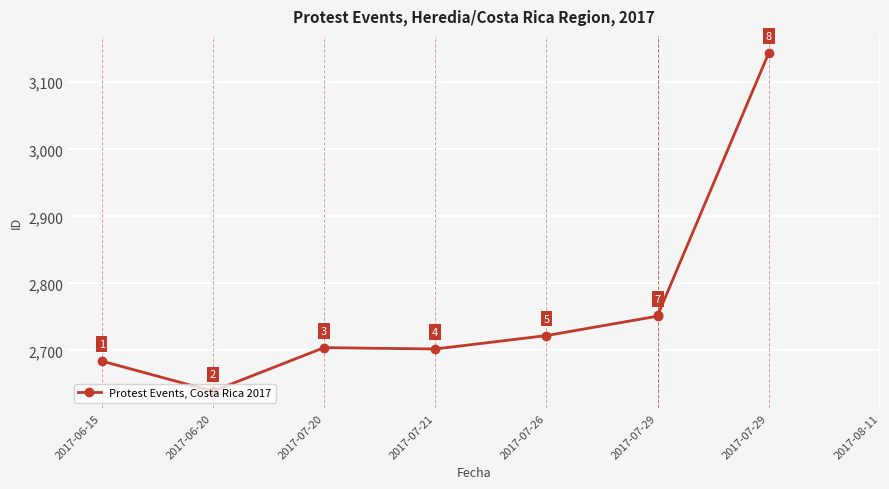

Read the value at 2017-07-26, to the nearest 100.

2700